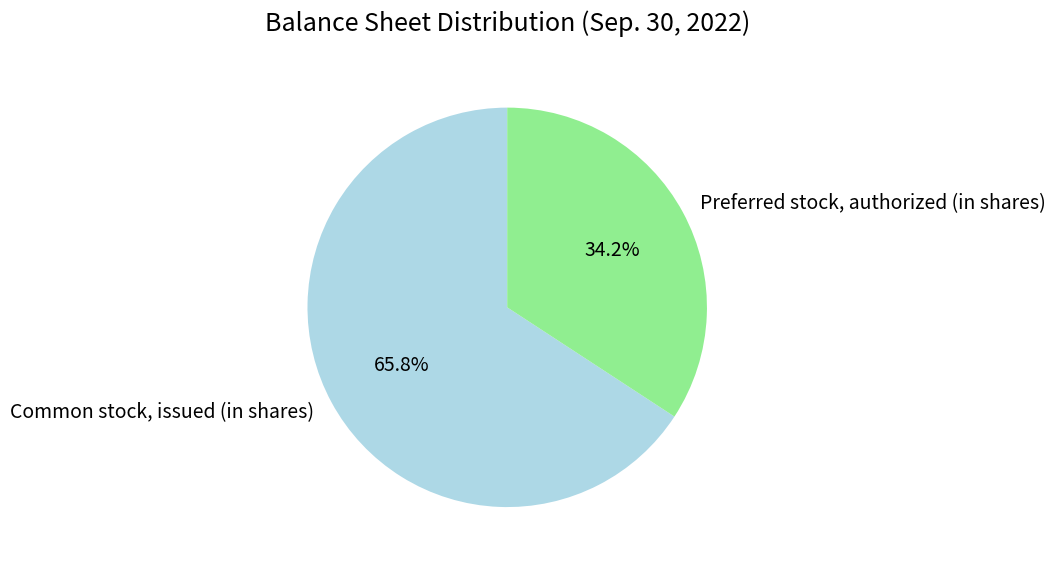

To the nearest percent, what is the difference between the largest and smallest slice percentages?

32%